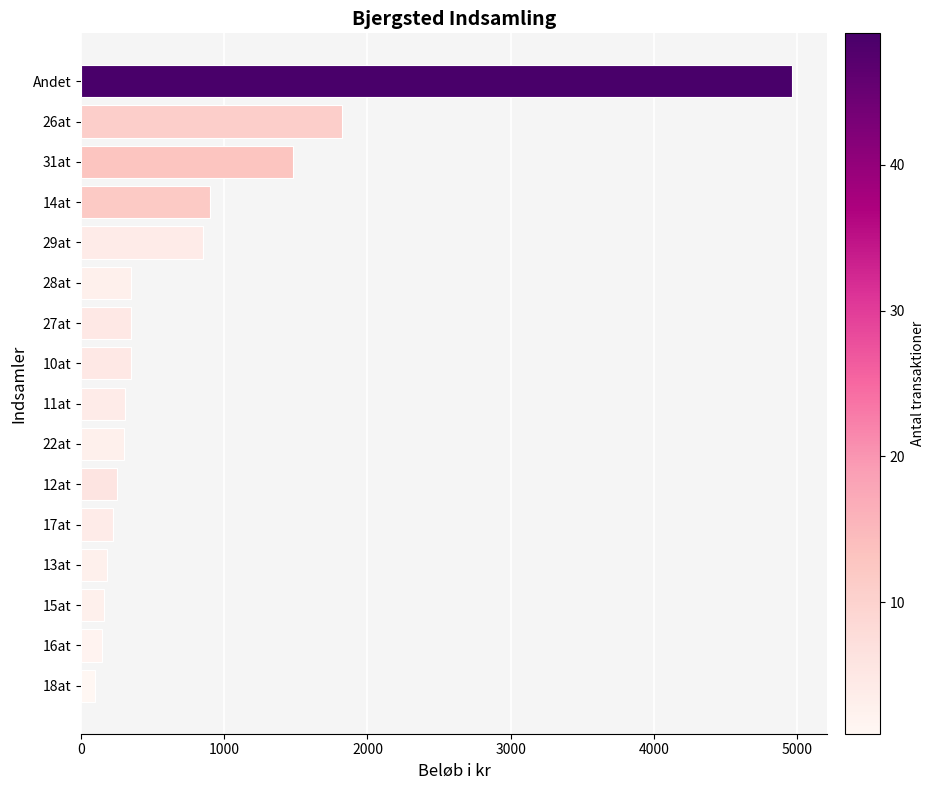

The value at 29at is 850. True or false?

True